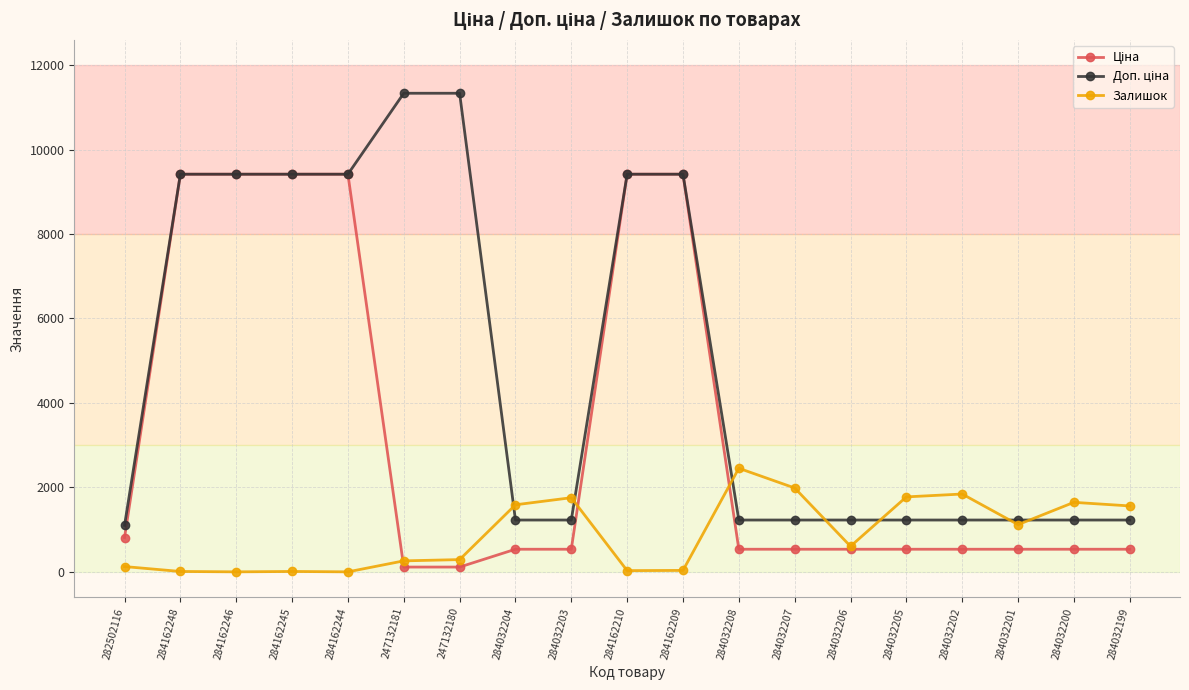

At how many categories does at least one series exceed 9692?

2